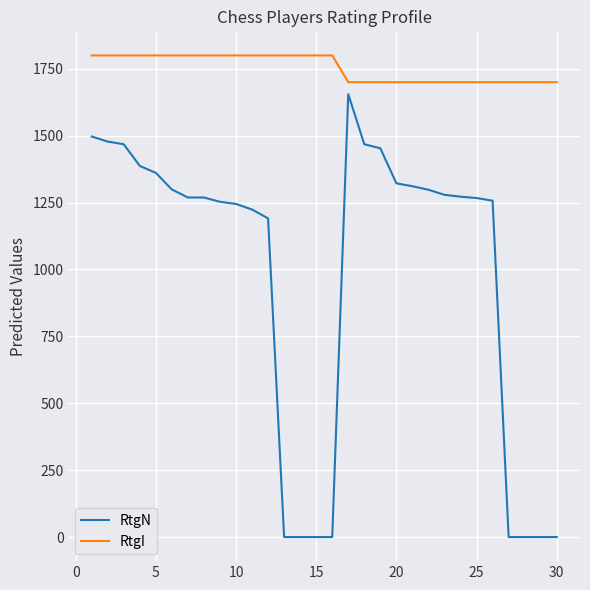

Which series has the widest spread of values?

RtgN